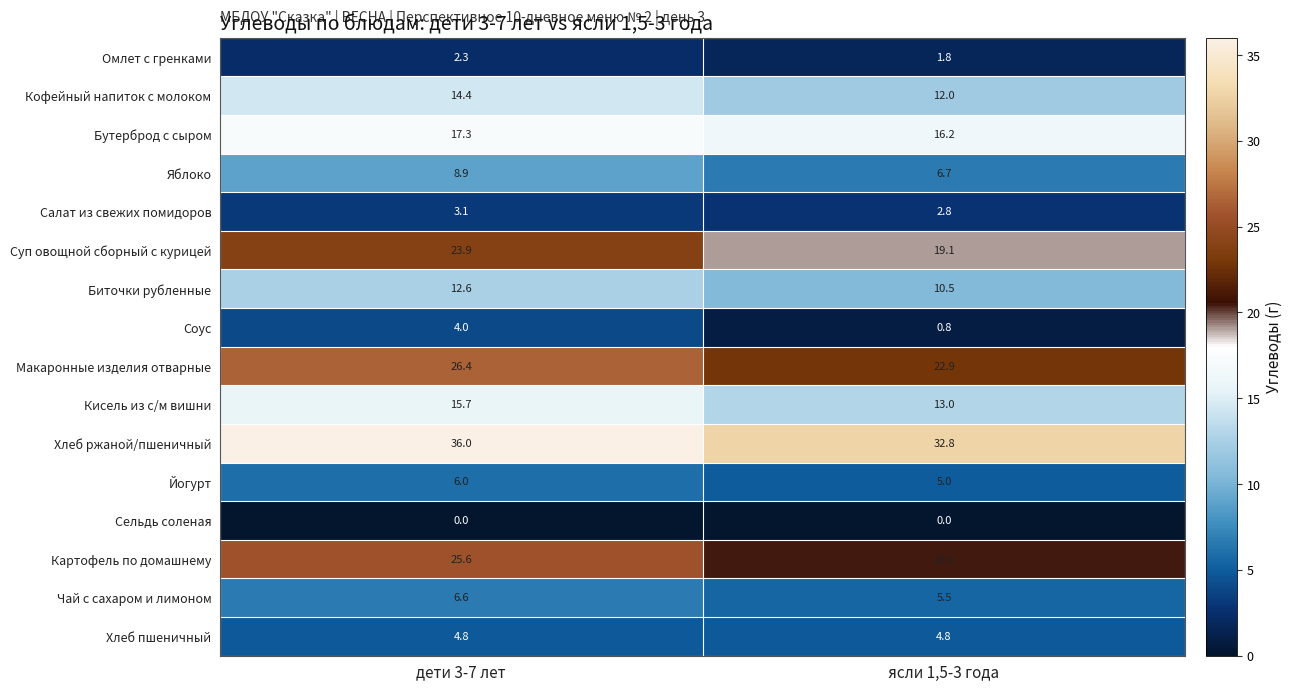

How many data points does each series have?

2